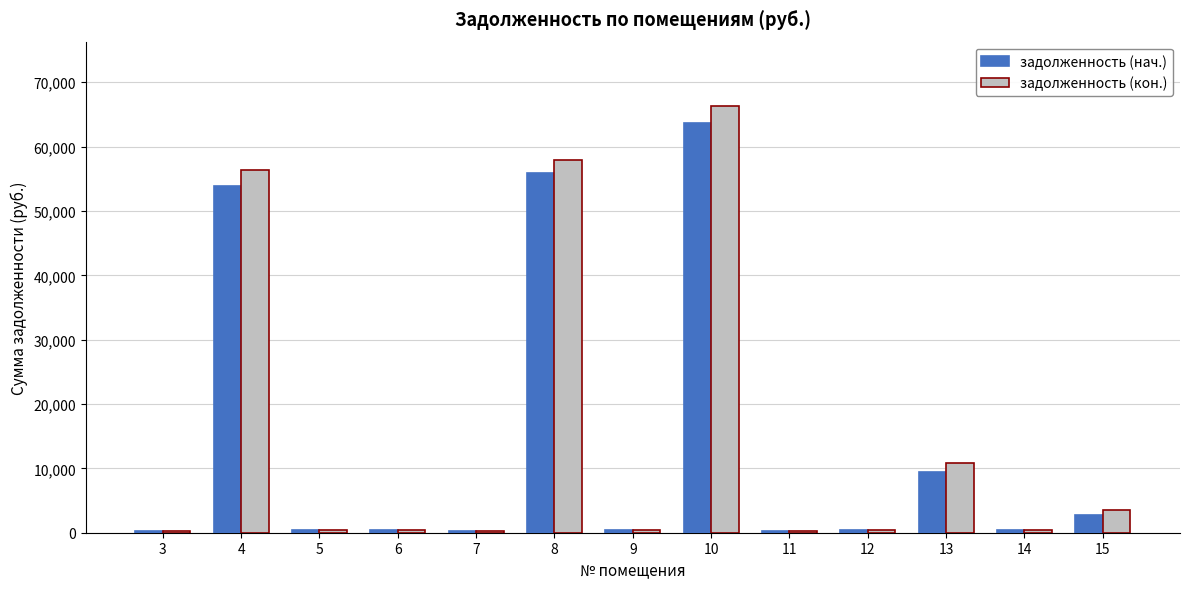

What is the sum of all задолженность (нач.) values?

188393.5